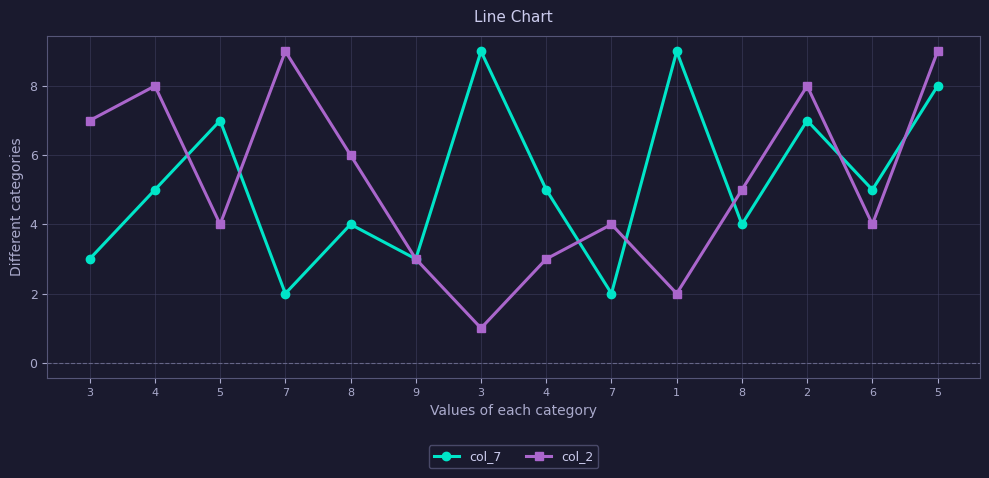

Is this an area chart (filled region under the line)?

No